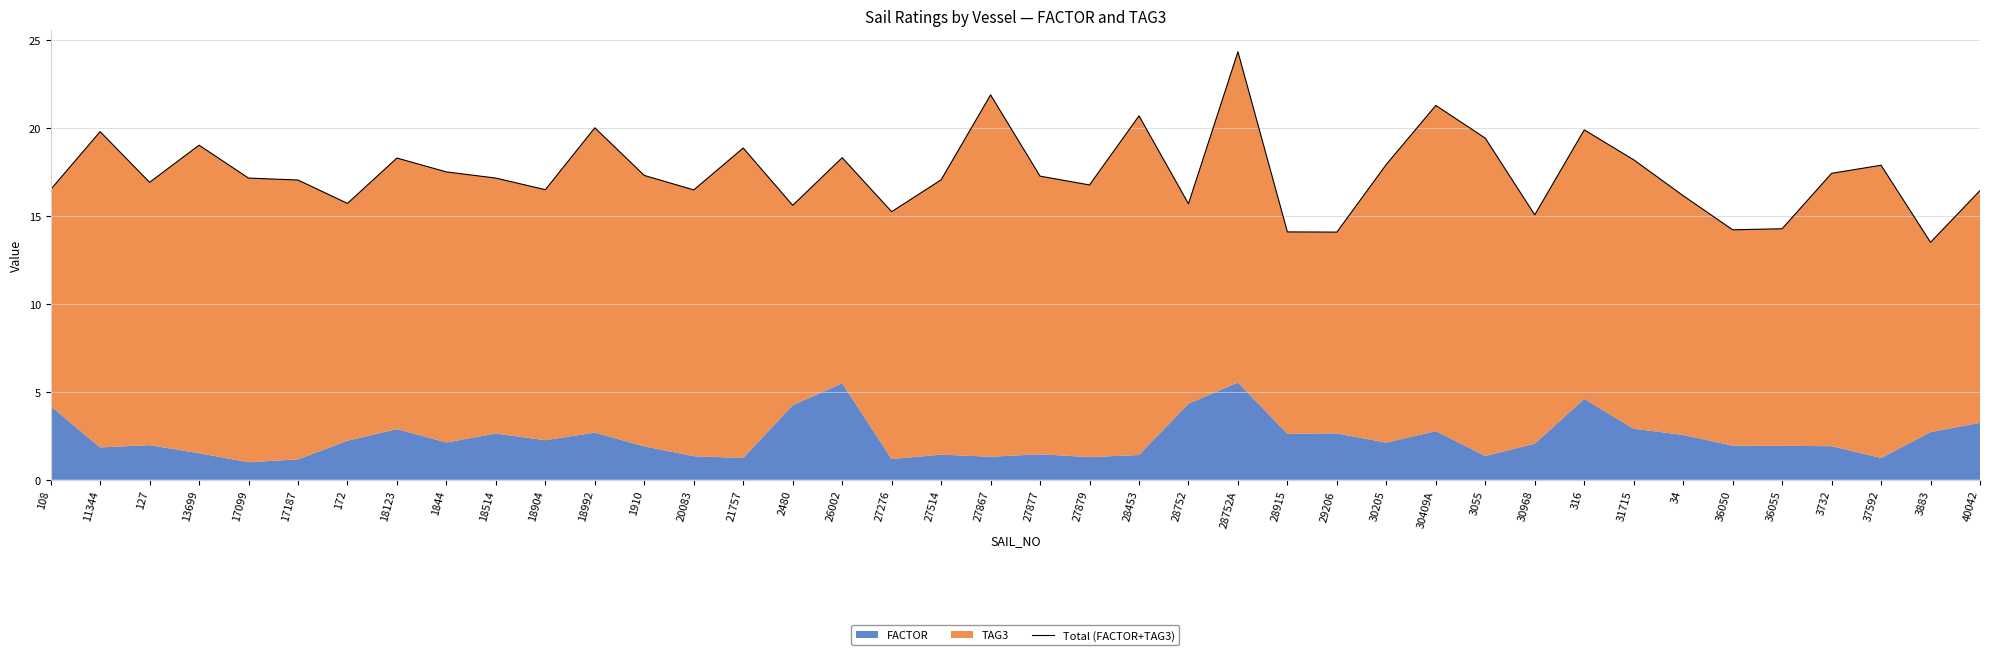

Reading right to left, extract all data points from this chart.

16.4	13.5	17.9	17.4	14.3	14.2	16.1	18.2	19.9	15.1	19.4	21.3	17.9	14.1	14.1	24.3	15.7	20.7	16.8	17.3	21.9	17.1	15.2	18.3	15.6	18.9	16.5	17.3	20.0	16.5	17.1	17.5	18.3	15.7	17.0	17.1	19.0	16.9	19.8	16.5